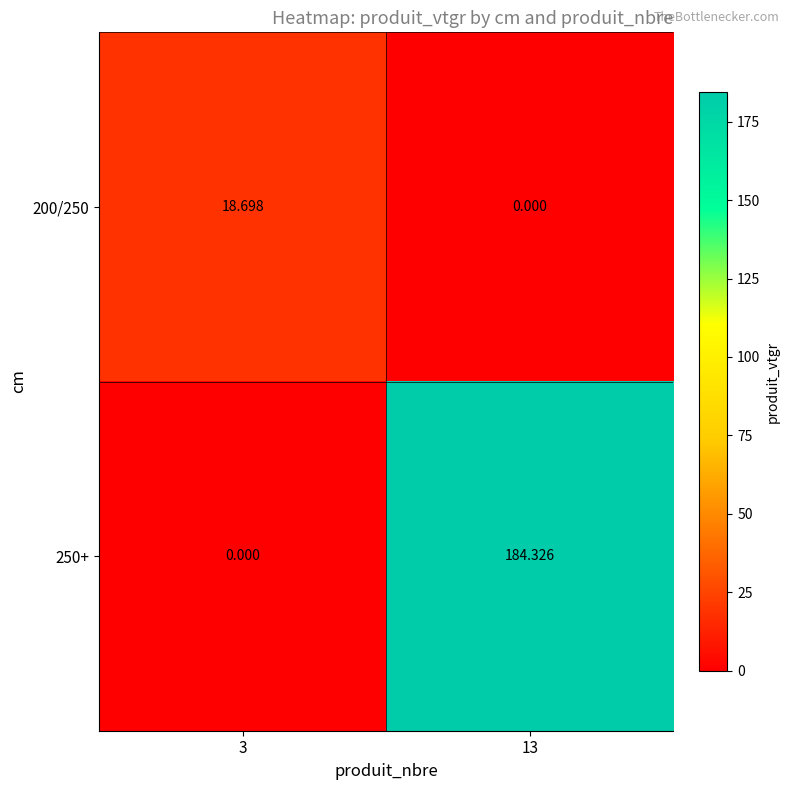

Is the value of 250+ at 13 greater than the value of 200/250 at 13?

Yes